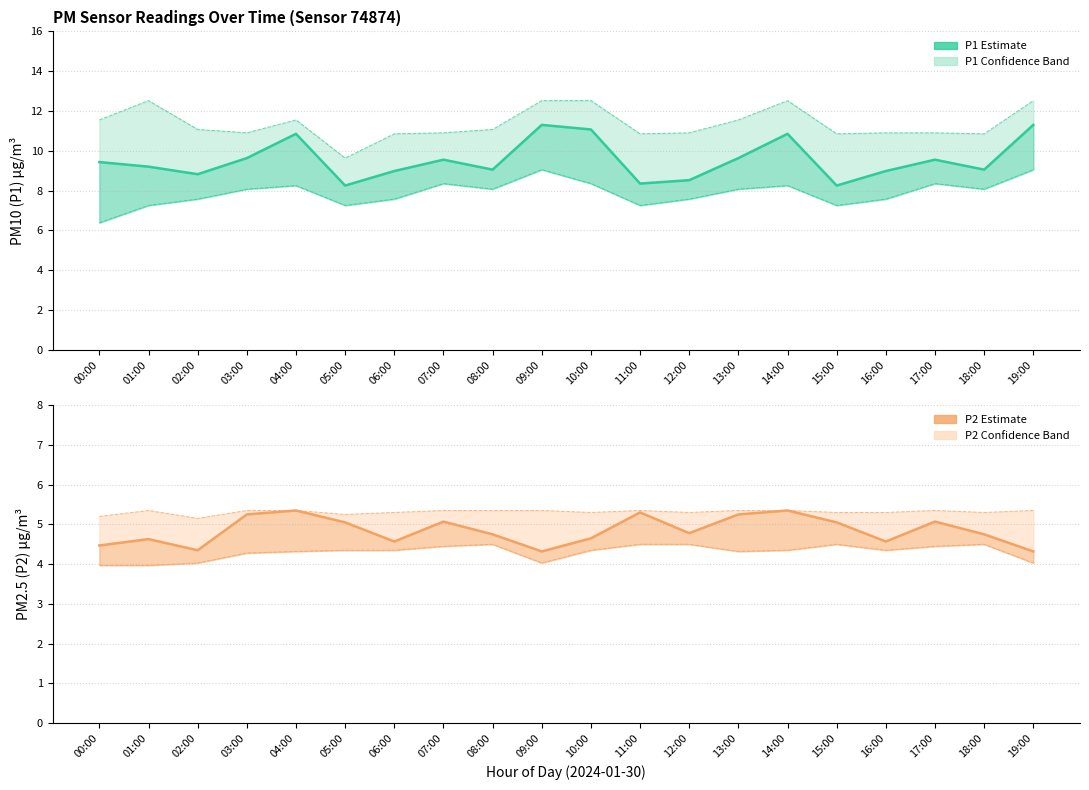

Does the chart have visible grid lines?

Yes